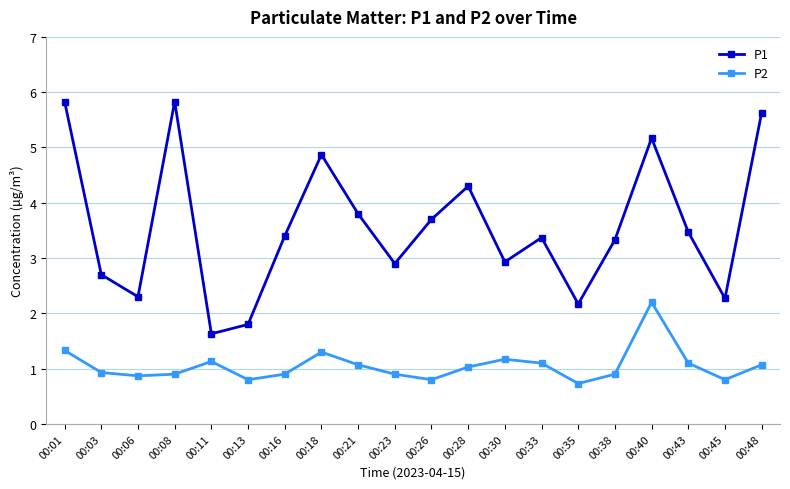

At which category is the sum across all series the highest?

00:40